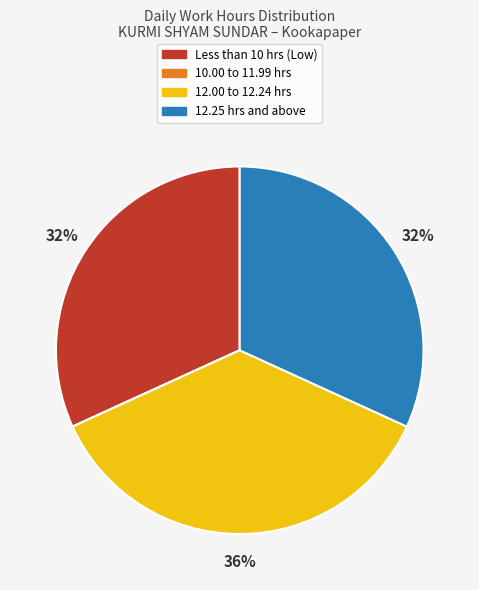

To the nearest percent, what is the average slice percentage?

25%